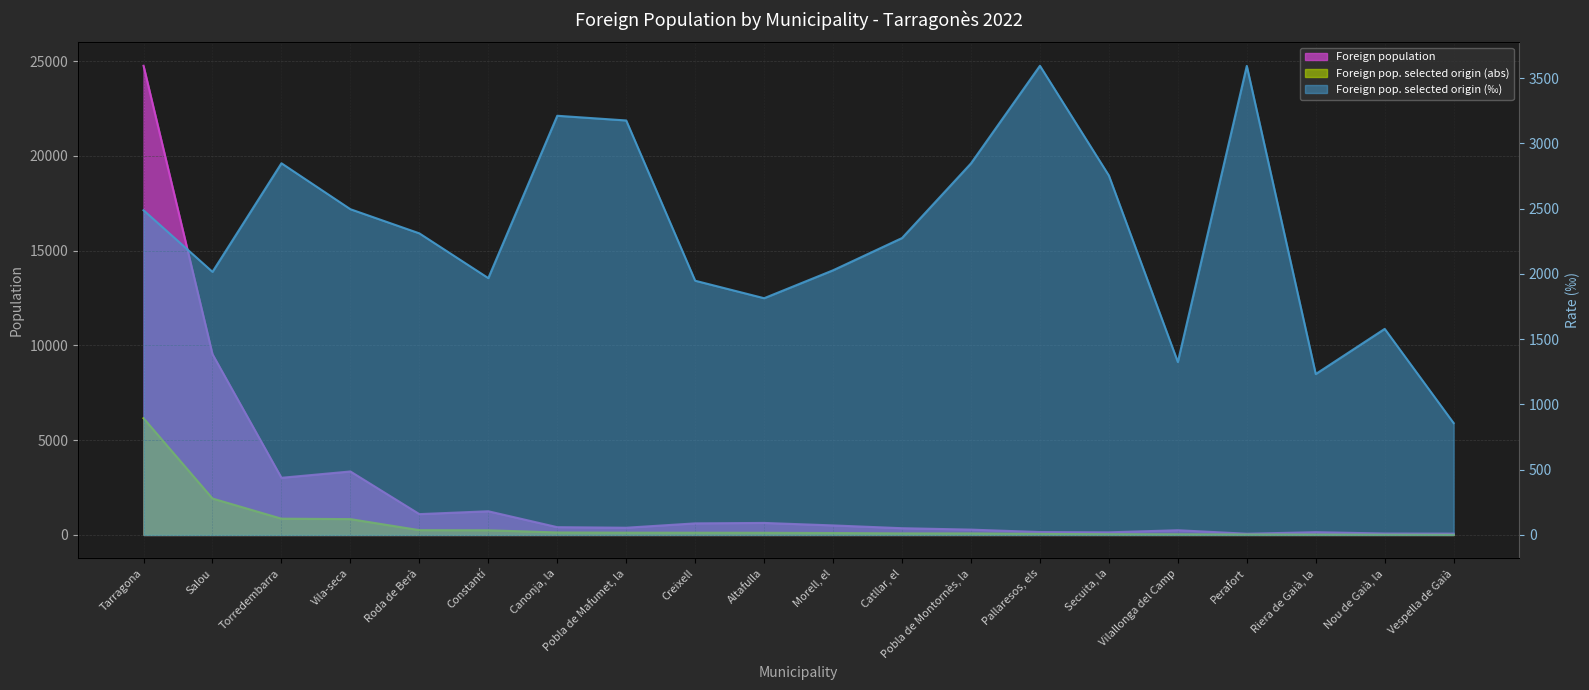

Is the value of Foreign pop. selected origin (abs) at Vespella de Gaià greater than the value of Foreign pop. selected origin (‰) at Secuita, la?

No